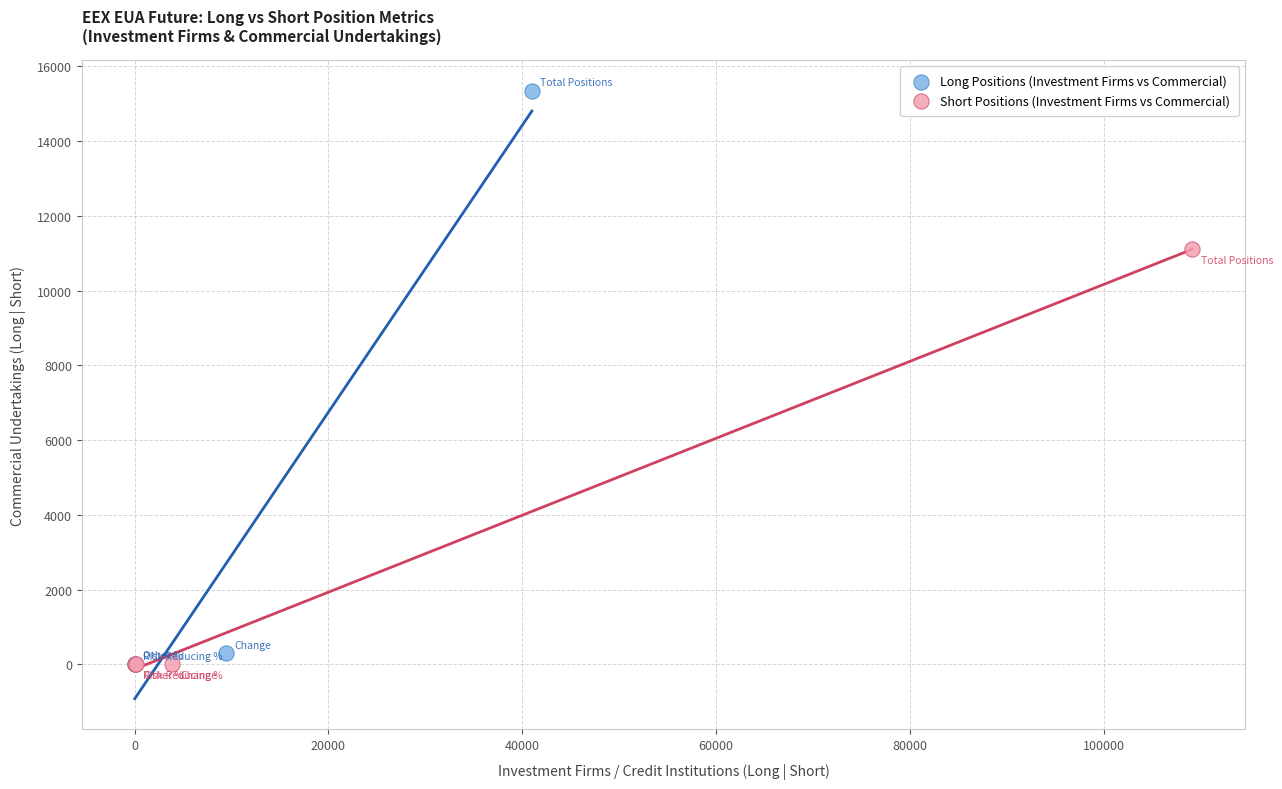

Which series reaches the maximum Y coordinate?

Long Positions (Investment Firms vs Commercial)